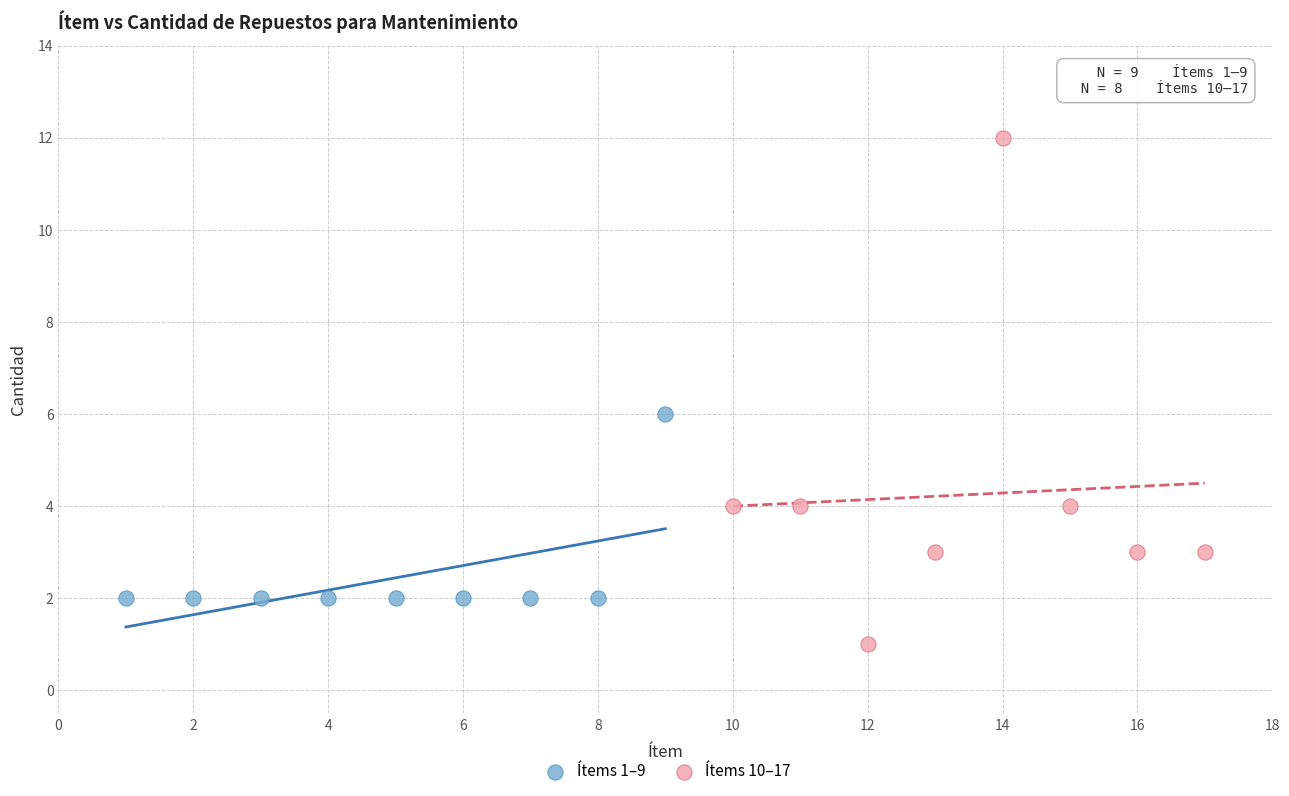

Which series contains the lowest Y value?

Ítems 10–17